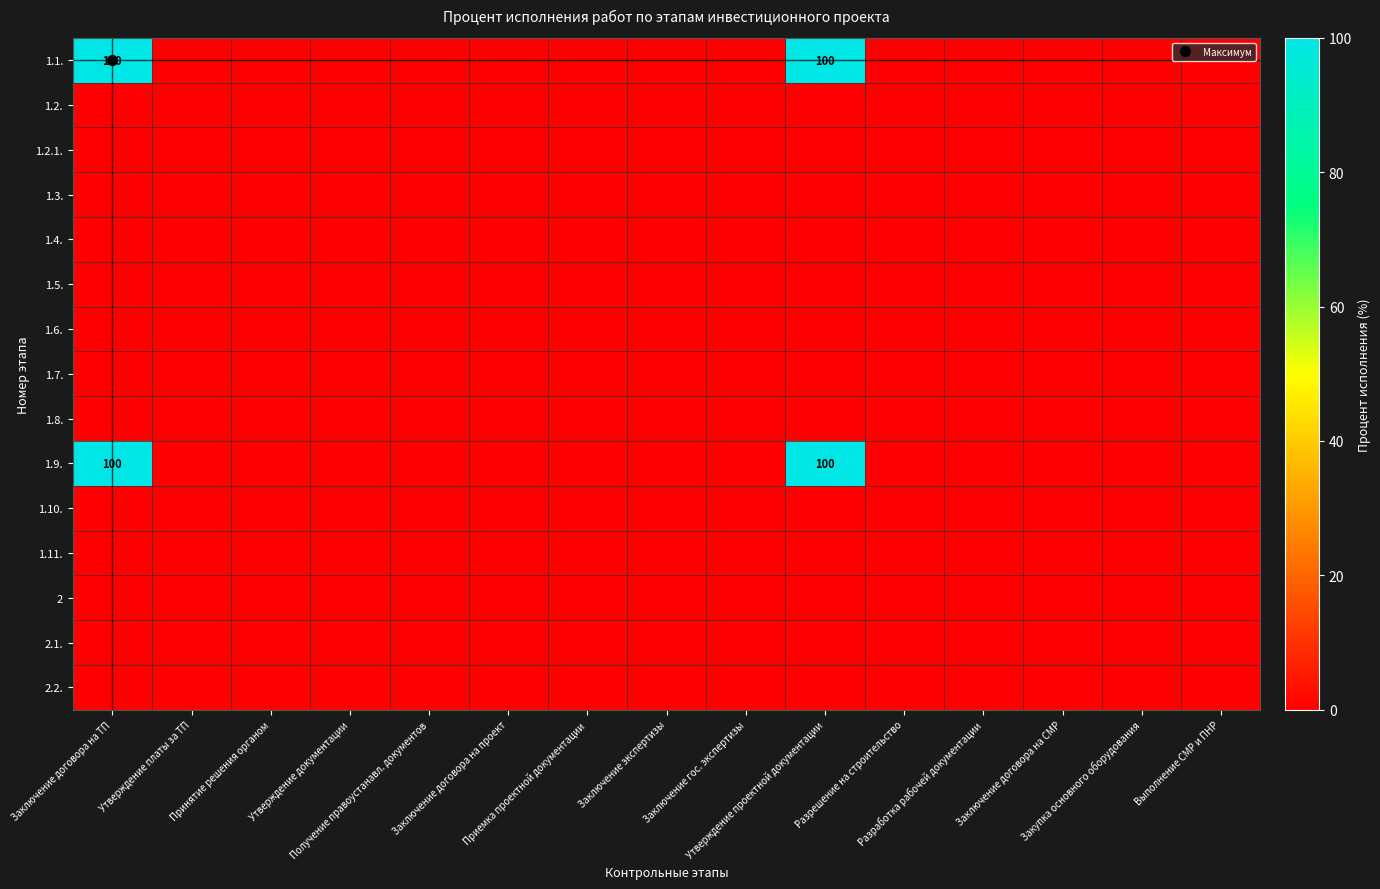

True or false: 1.8. has a value of 0 at Утверждение платы за ТП.

True